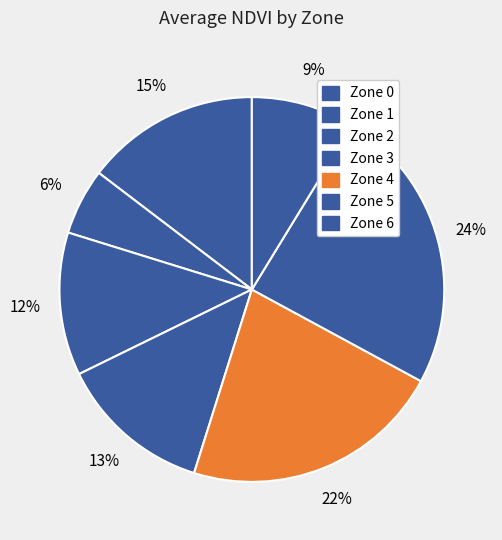

Count the number of slices in the pie.

7